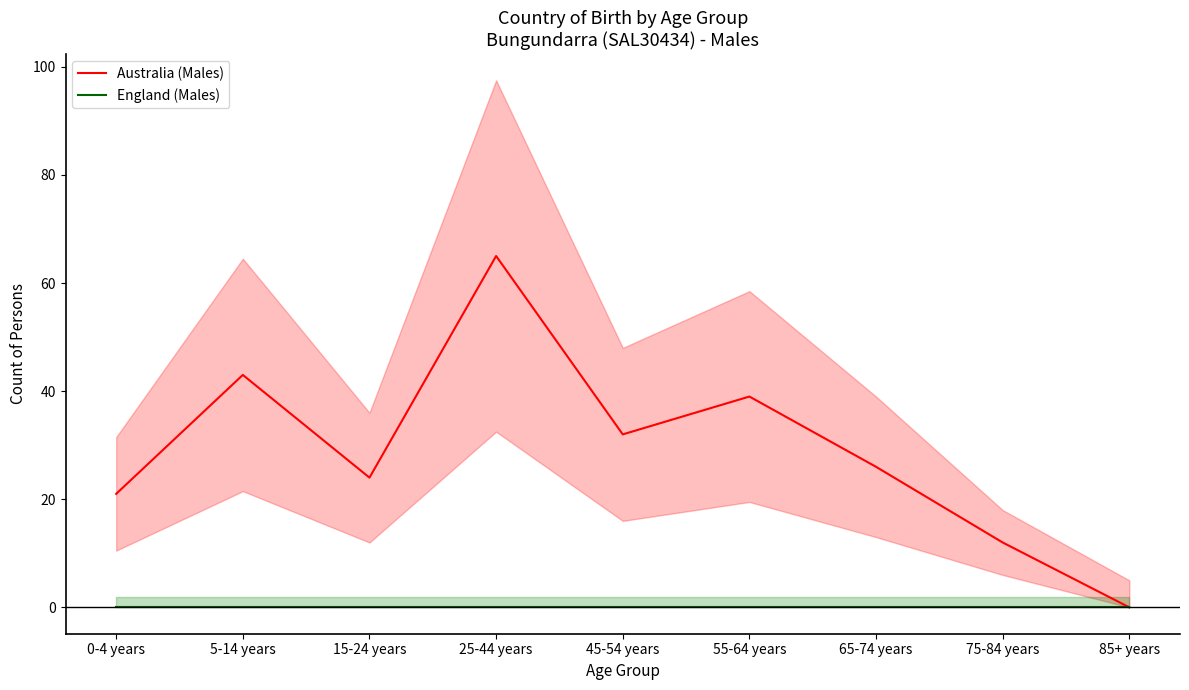

What is the spread (max minus min) of values at 25-44 years?

65